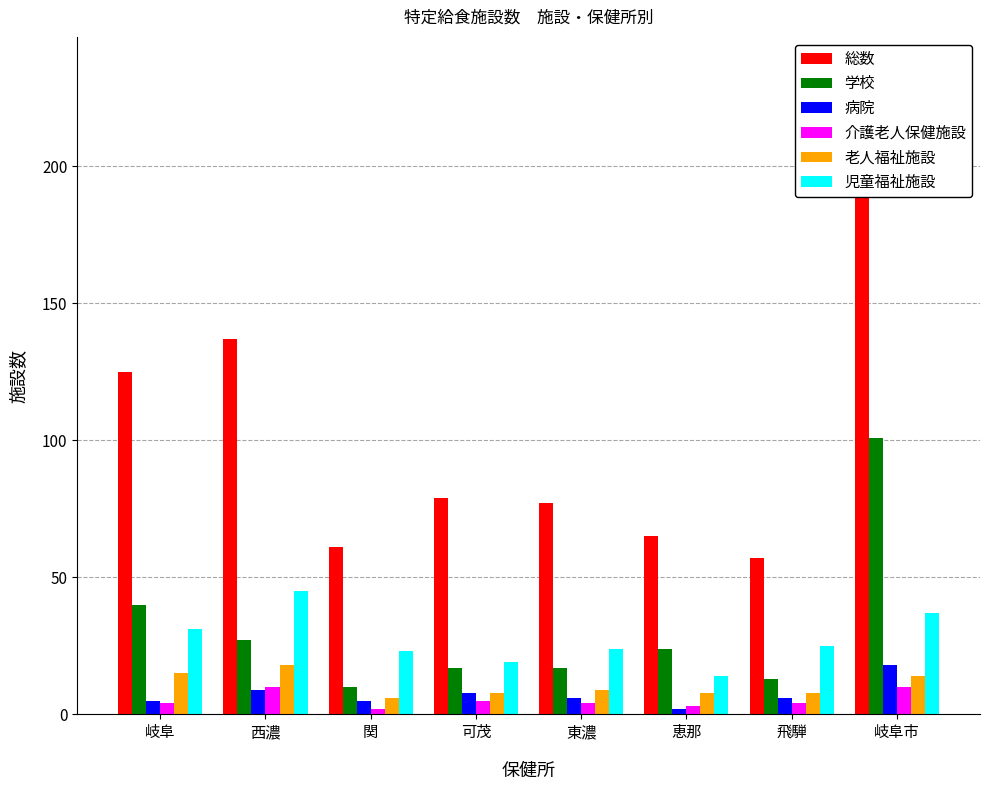

At which label does 総数 first exceed 79?

岐阜